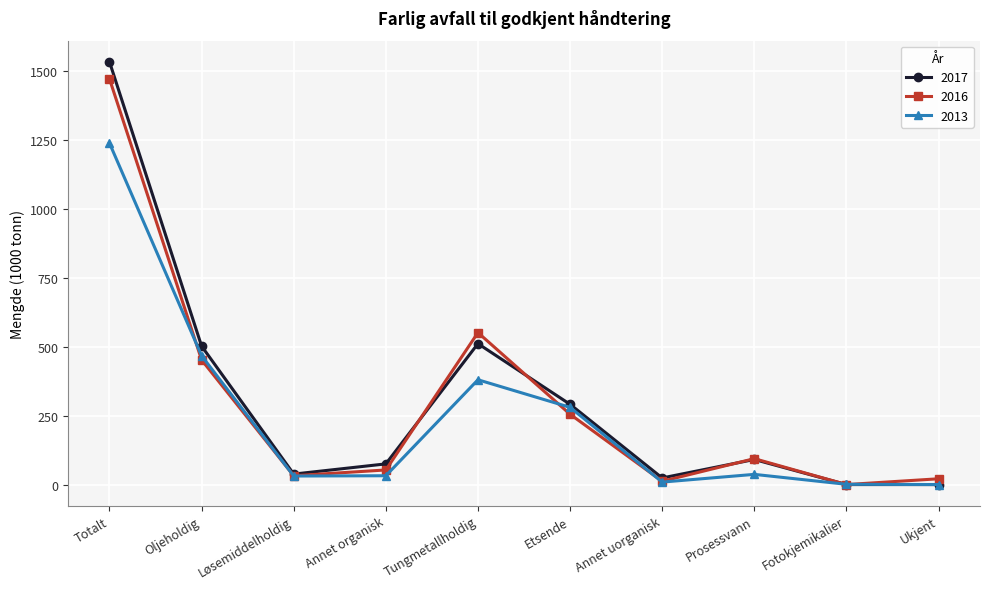

The value of 2016 at Prosessvann is 37. True or false?

False